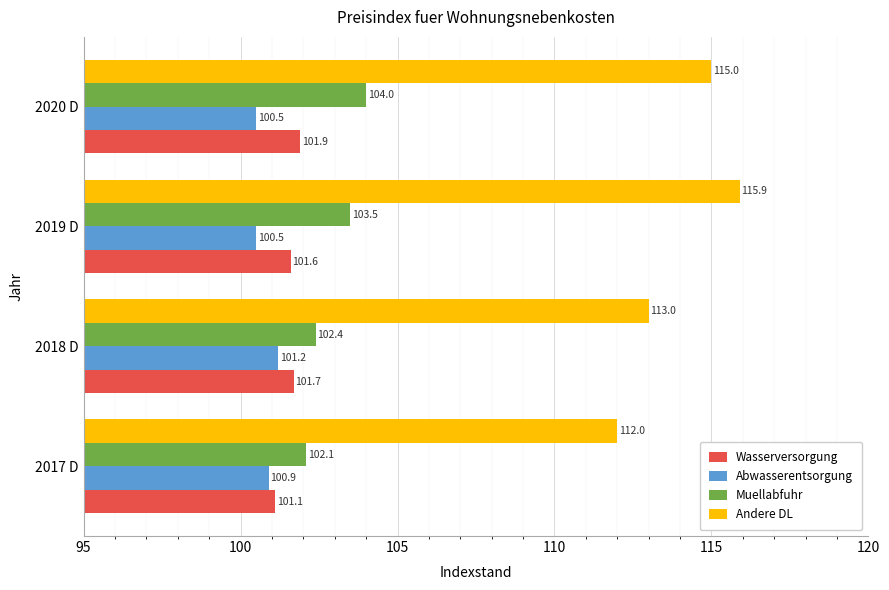

The Andere DL series shows 113.0 at 2018 D. True or false?

True